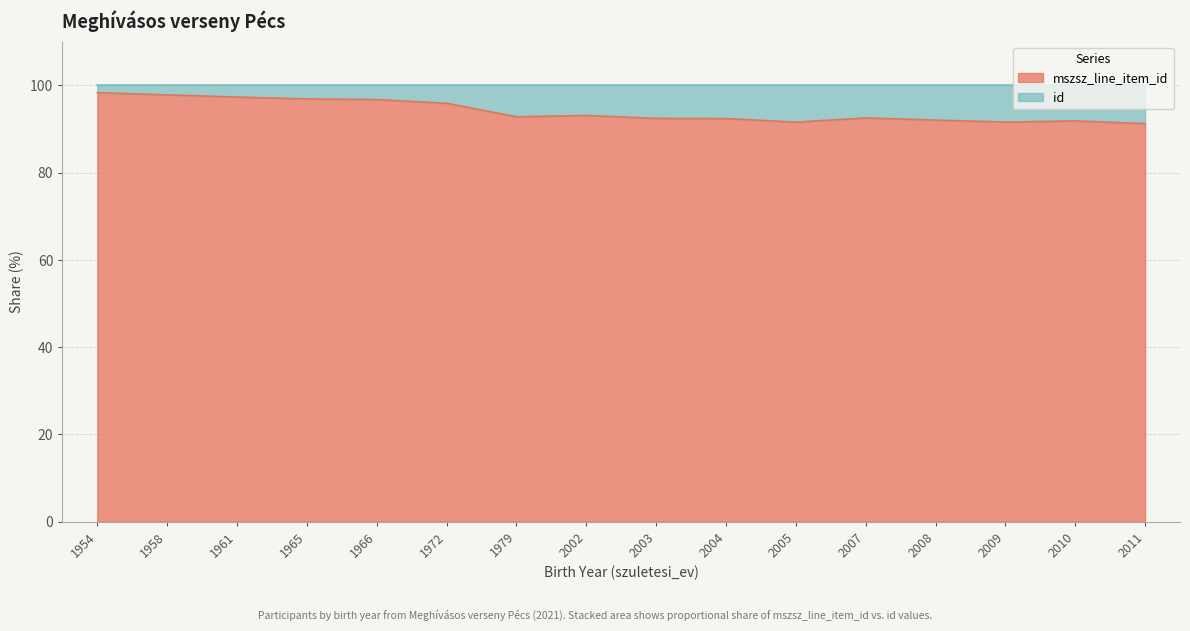

Rank the categories by value from lowest to highest.

2011, 2005, 2009, 2010, 2008, 2004, 2003, 2007, 1979, 2002, 1972, 1966, 1965, 1961, 1958, 1954